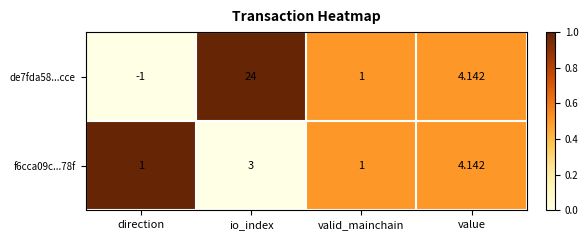

Which category has the highest value across all series?

io_index